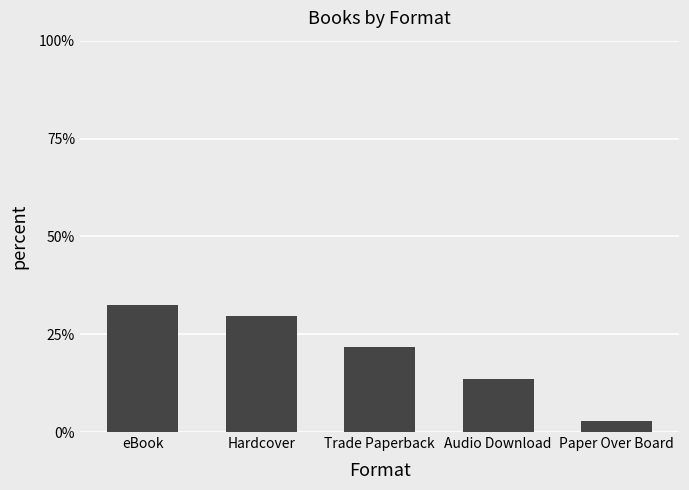

How many series are shown in this chart?

1